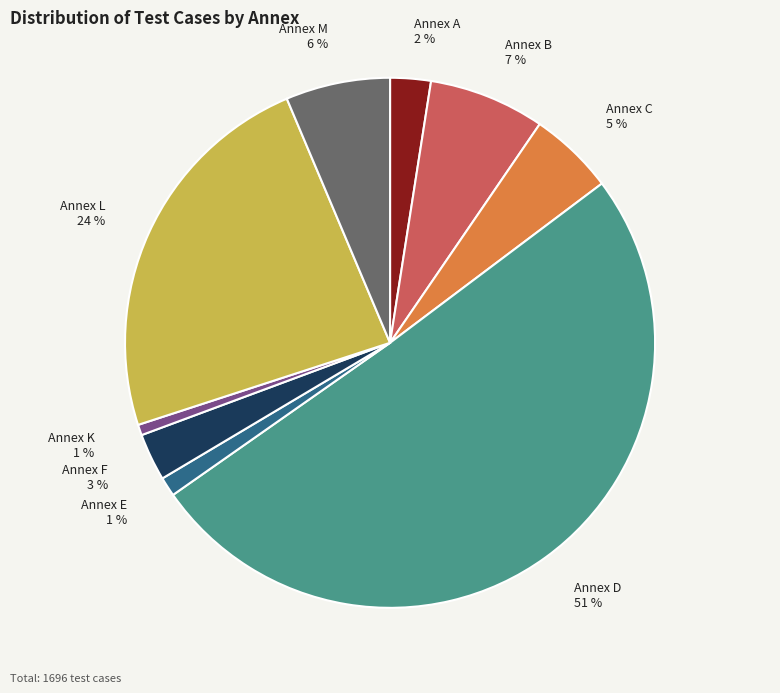

Combined, do Annex A 2 % and Annex F 3 % account for over 50%?

No